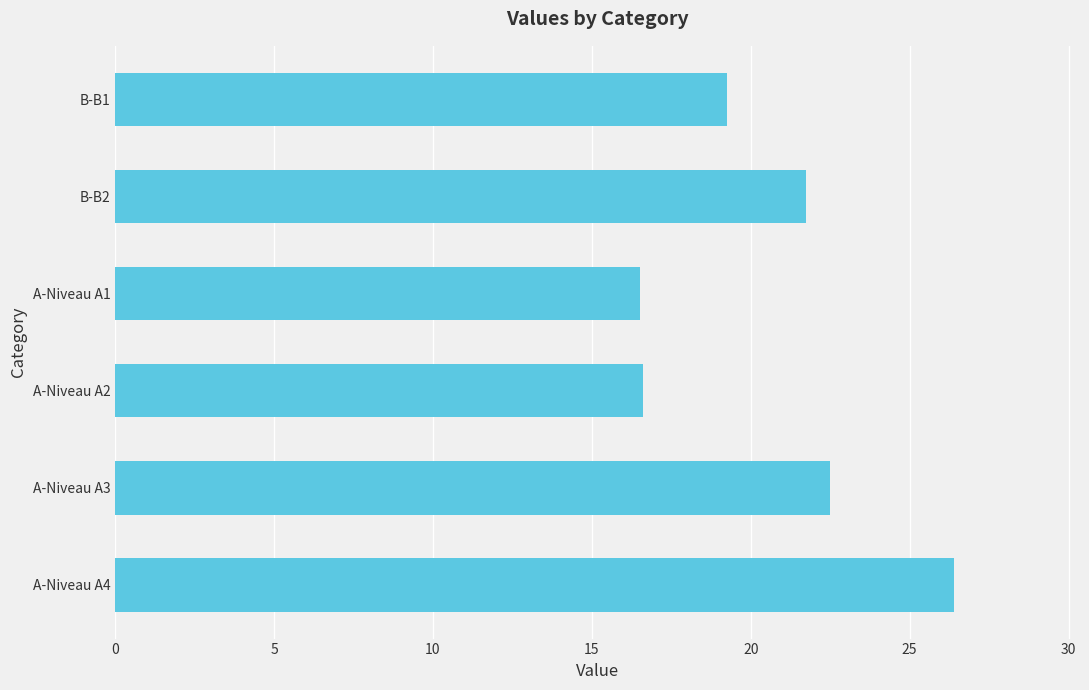

What is the change in value from A-Niveau A2 to A-Niveau A4?

+9.8